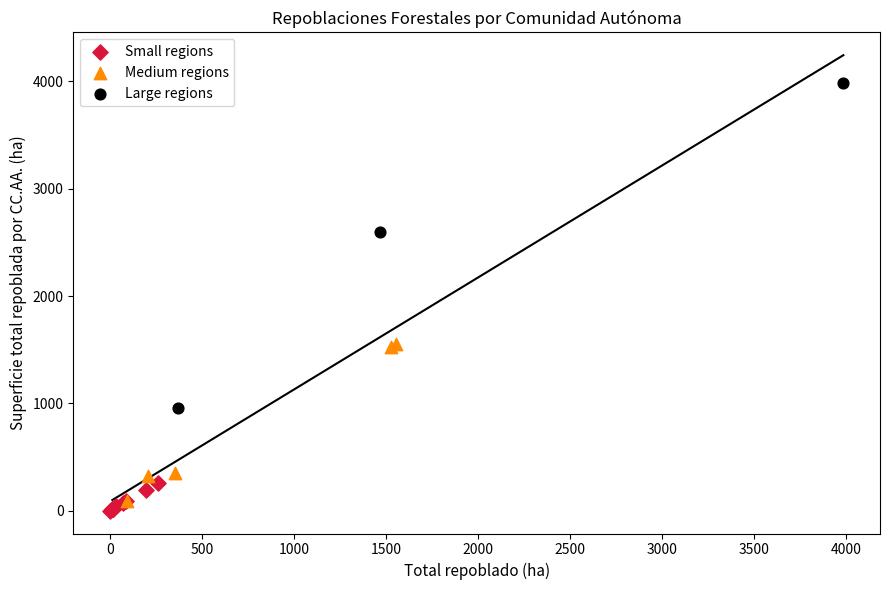

Which series reaches the maximum Y coordinate?

Large regions